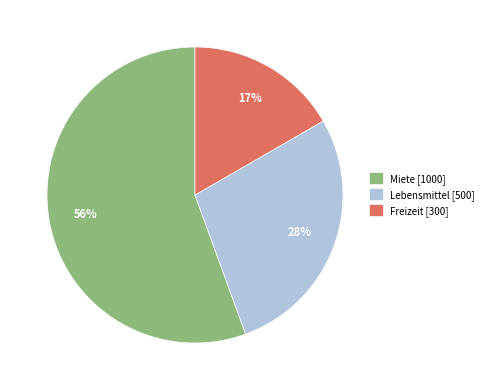

How many segments does this pie chart have?

3